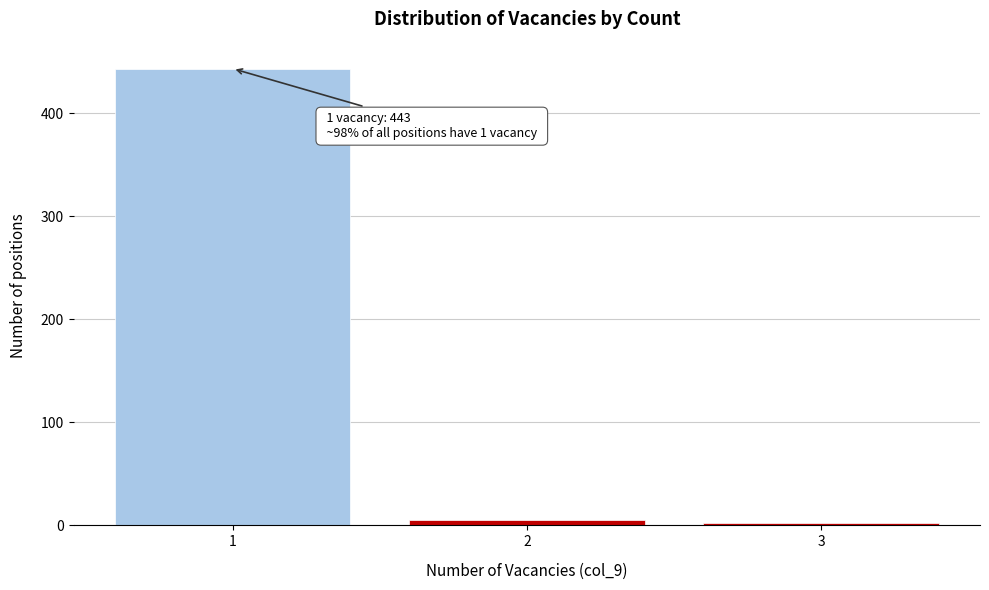

Reading left to right, list all the values displayed in this chart.

1=443	2=5	3=2